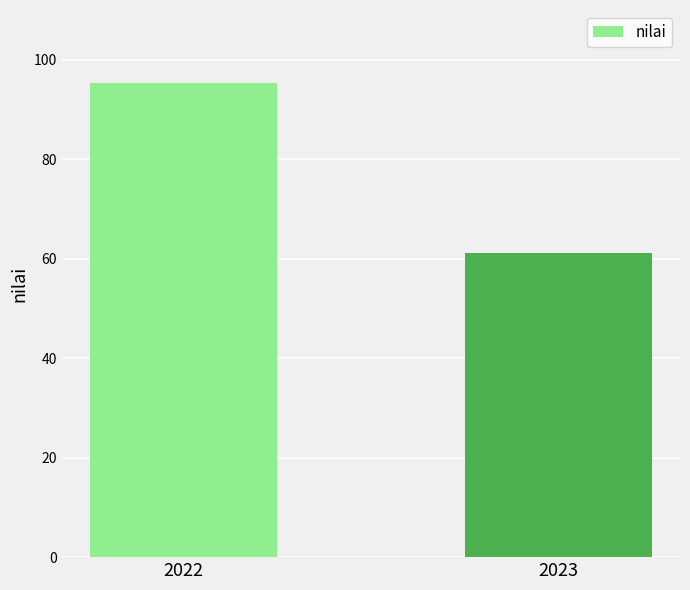

What is the difference between the maximum and minimum values?

34.3